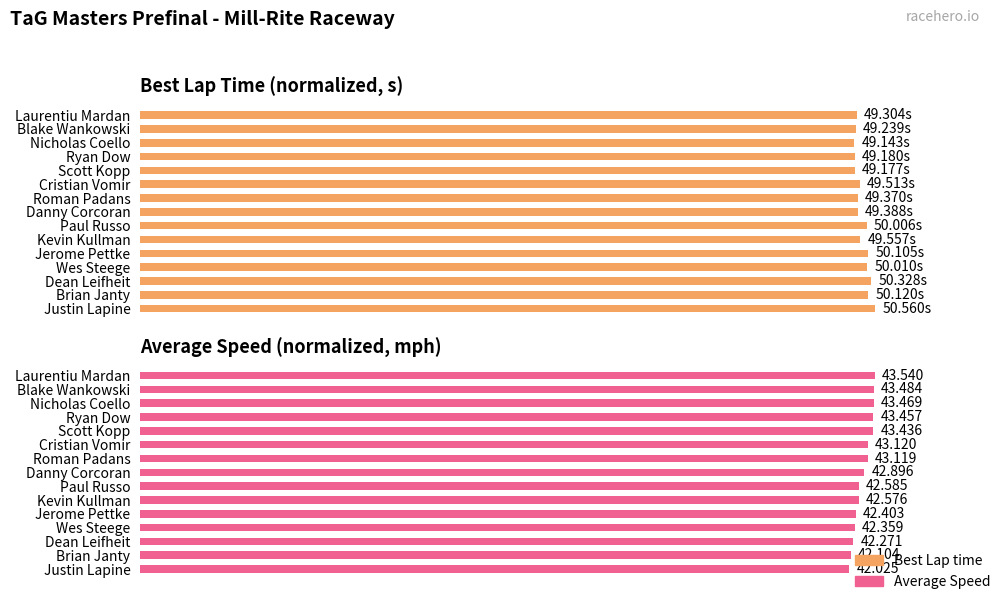

Is the value of Average Speed at 14 greater than the value of Best Lap time at 100?

No